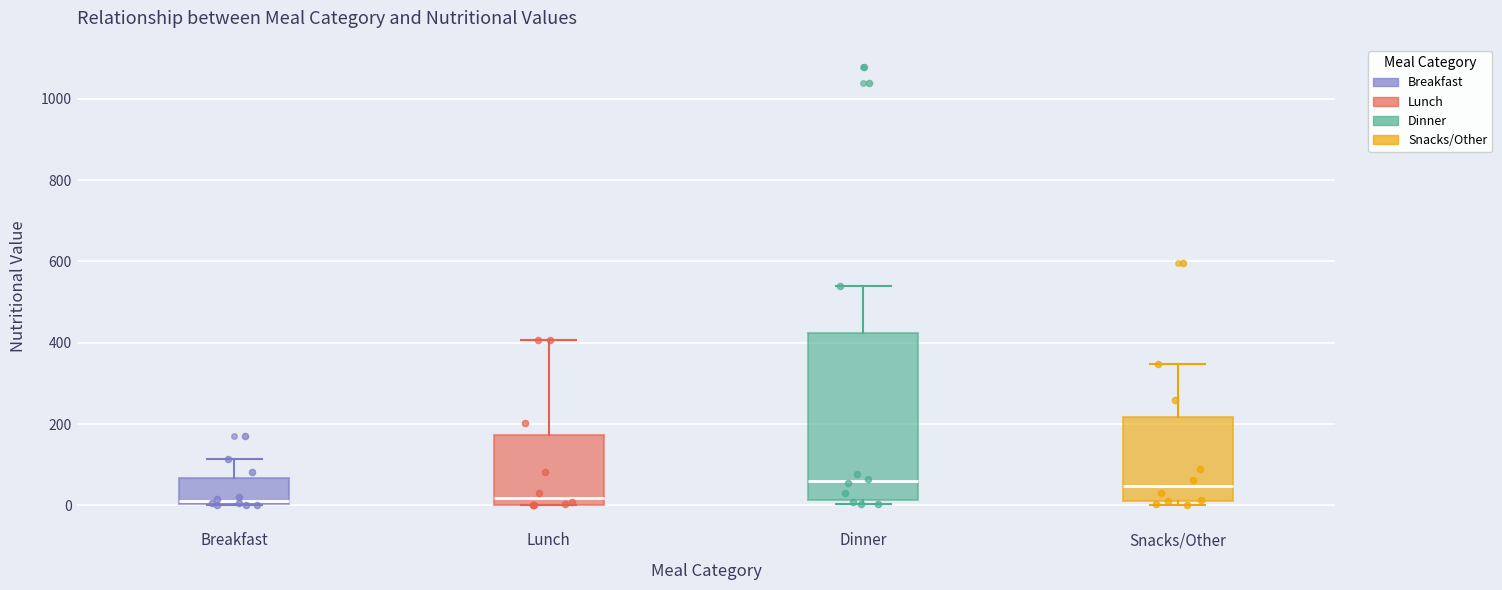

Reading left to right, read every box against the y-axis: the position of its median line, the range the box covers, and the ends of its whiskers. The values are not printed on the chart, so give them approximately, as read against the axis.

Breakfast: median 20, box 0 to 60, whiskers 0 to 120
Lunch: median 20, box 0 to 180, whiskers 0 to 400
Dinner: median 60, box 20 to 420, whiskers 0 to 540
Snacks/Other: median 40, box 20 to 220, whiskers 0 to 340